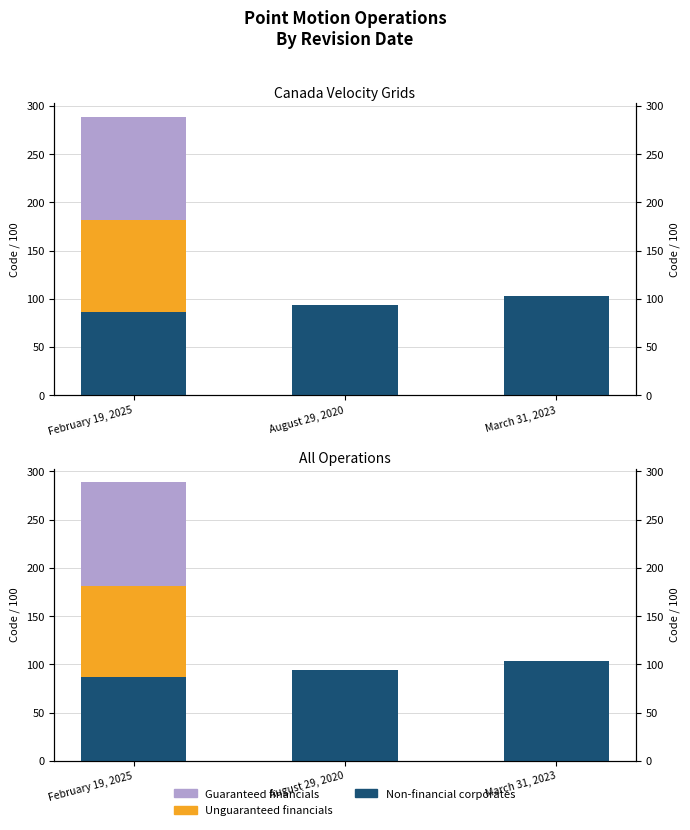

How many categories are shown in the chart?

3